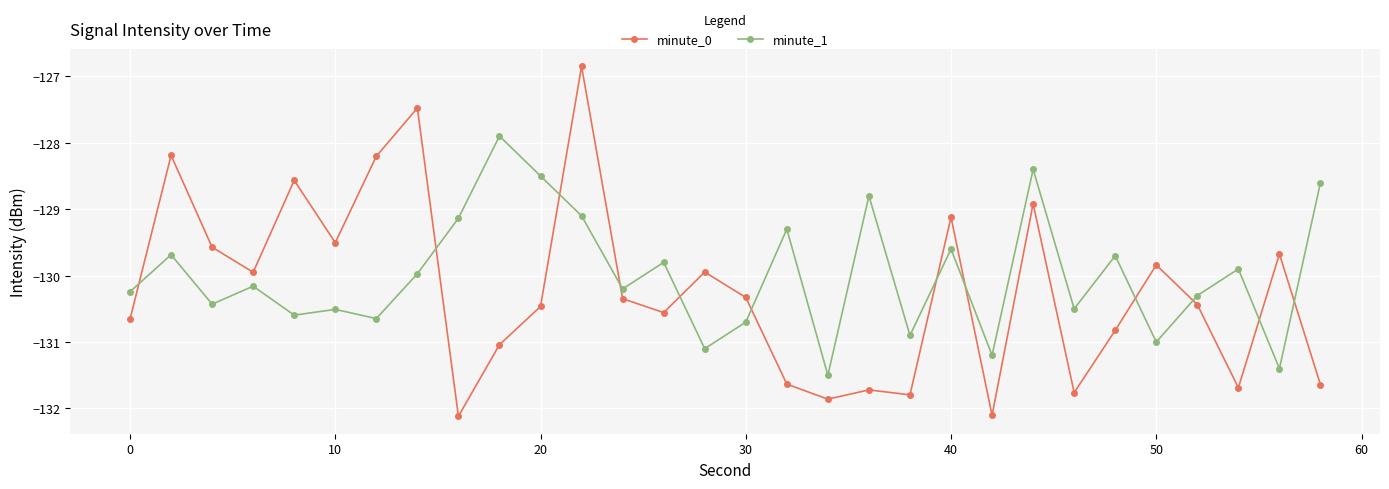

What is the value of the minute_0 point at the 23rd from the left?

-128.9